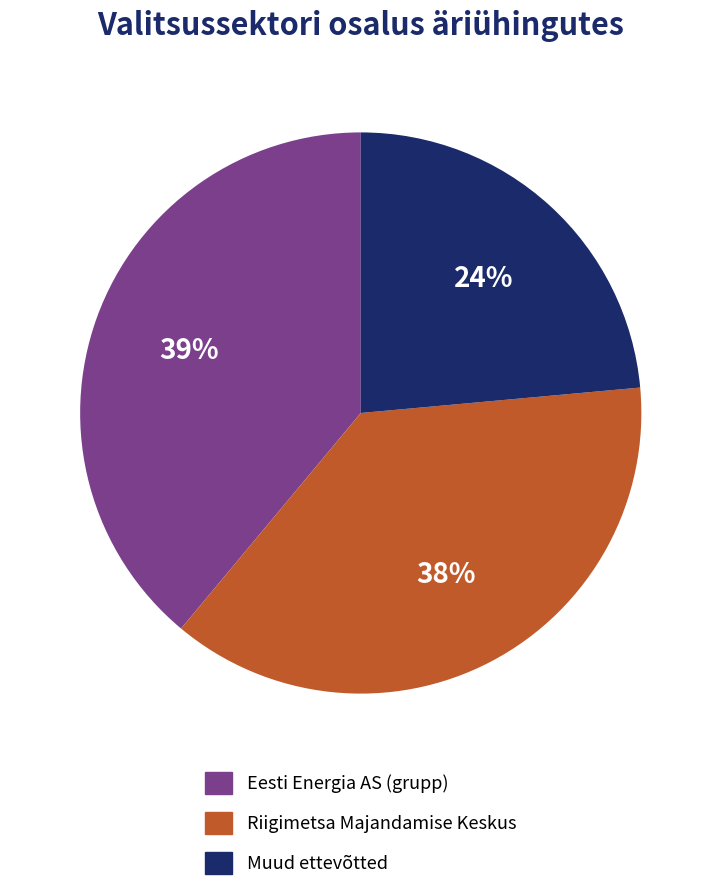

Does any single category account for the majority?

No